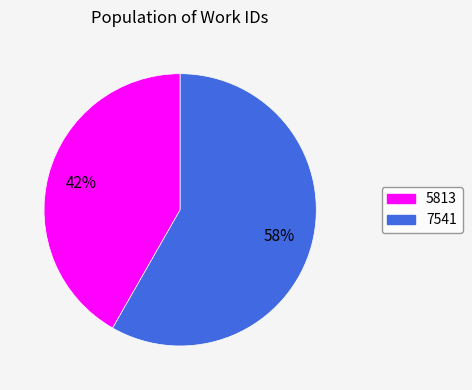

Is it true that 5813 is 53% of the pie?

False